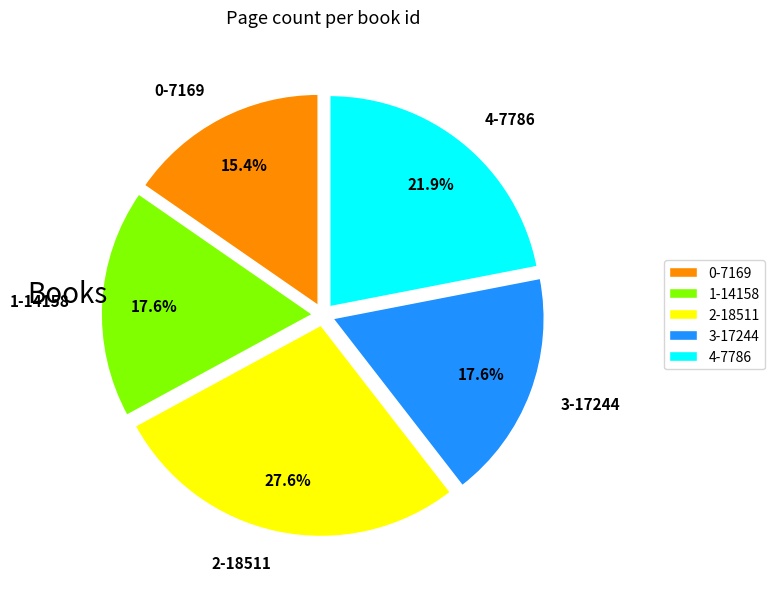

Does 3-17244 account for over 50% of the chart?

No